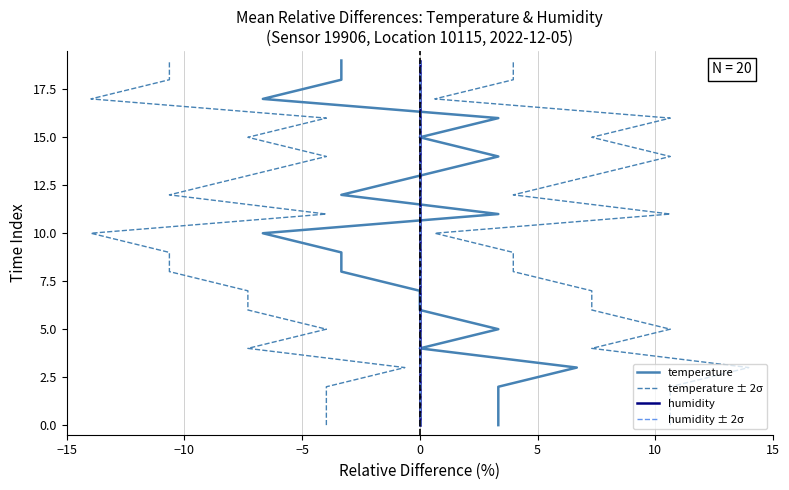

True or false: humidity and humidity ± 2σ cross at least once.

False